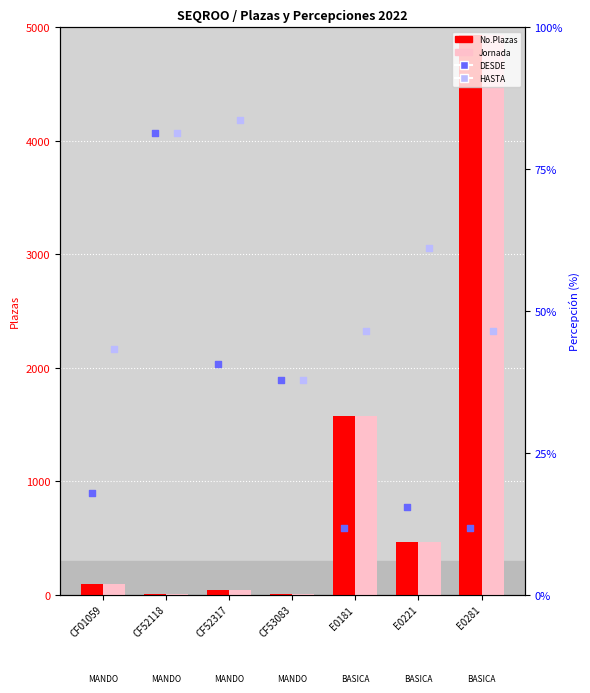

Which series reaches the maximum Y coordinate?

No.Plazas